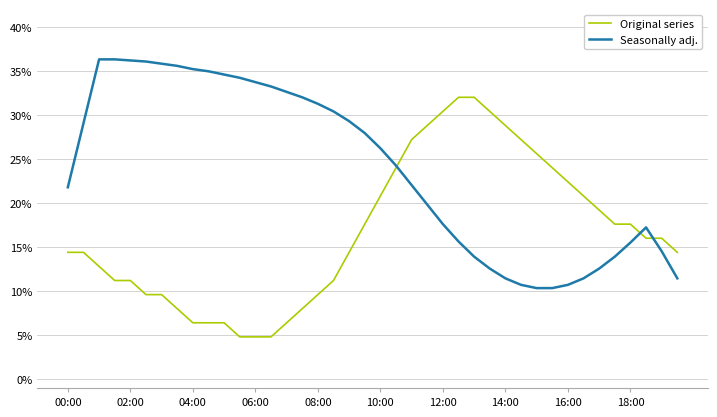

What is the lowest value of the Original series series?

4.8